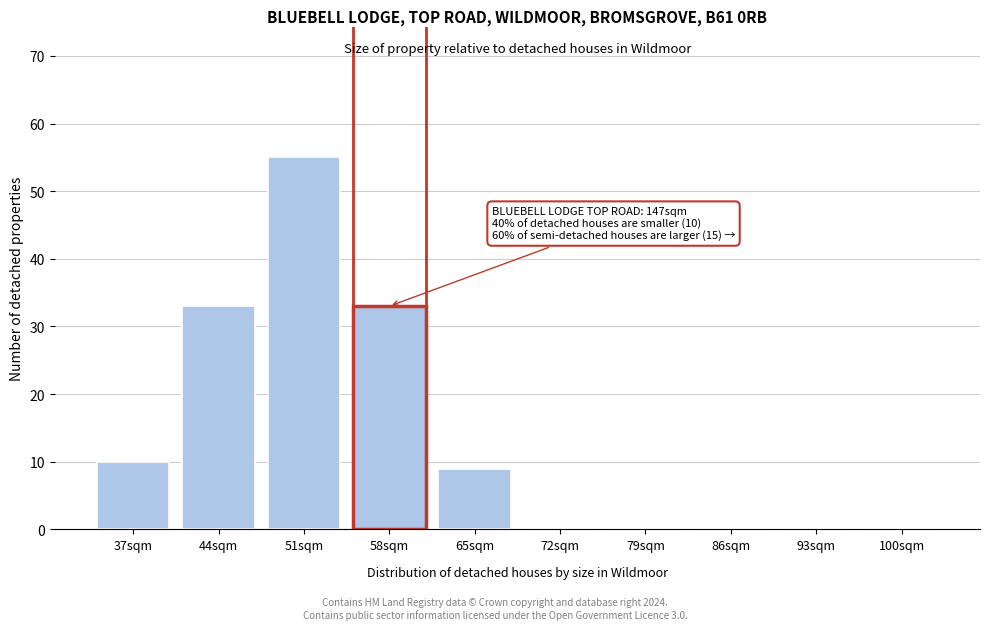

Reading right to left, transcribe all the data shown in this chart.

100sqm=0	93sqm=0	86sqm=0	79sqm=0	72sqm=0	65sqm=9	58sqm=33	51sqm=55	44sqm=33	37sqm=10